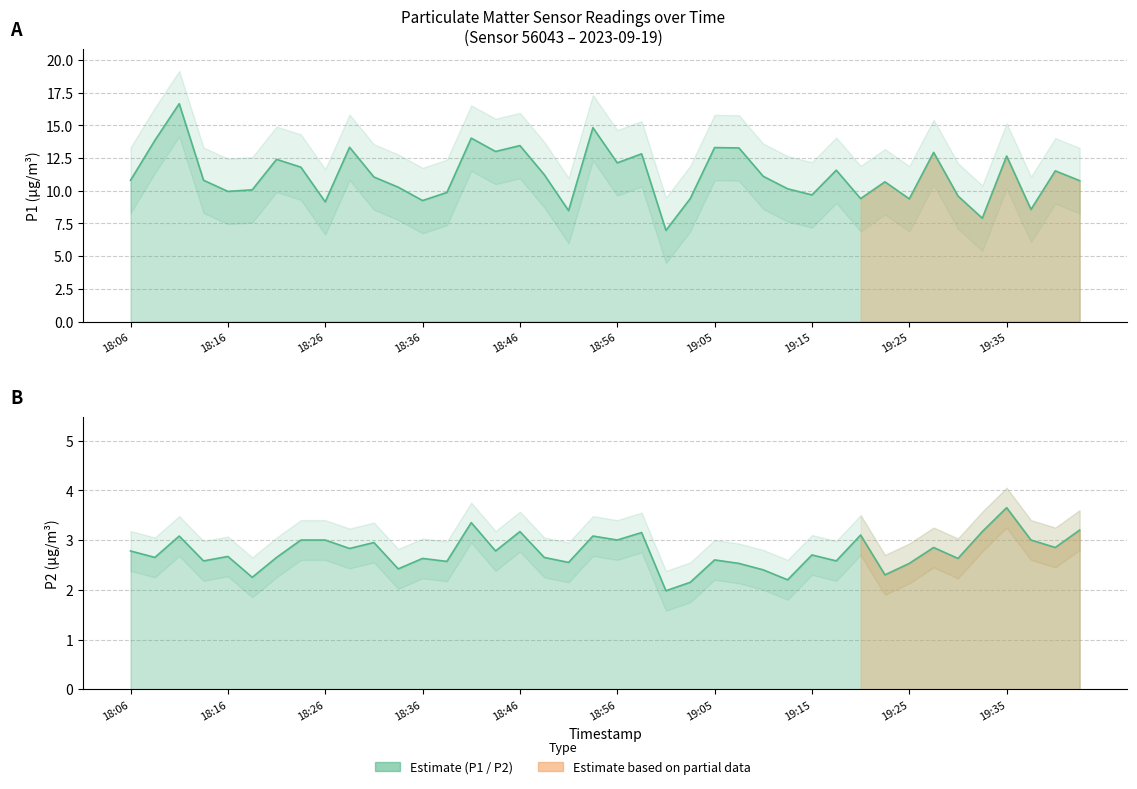

The P1 series shows 13.4 at 18:46. True or false?

True